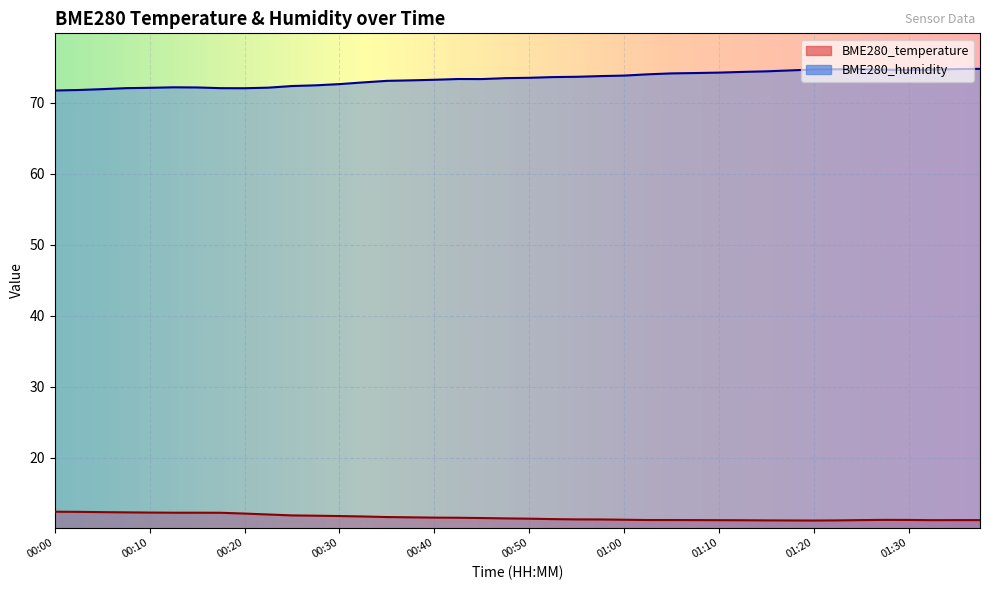

List the labels in order of BME280_temperature value, smallest first.

01:20, 01:17, 01:15, 01:22, 01:12, 01:10, 01:32, 01:07, 01:25, 01:35, 01:37, 01:02, 01:05, 01:30, 01:27, 01:00, 00:57, 00:55, 00:52, 00:50, 00:47, 00:45, 00:42, 00:40, 00:37, 00:35, 00:32, 00:30, 00:27, 00:25, 00:22, 00:20, 00:18, 00:13, 00:15, 00:10, 00:08, 00:05, 00:03, 00:00